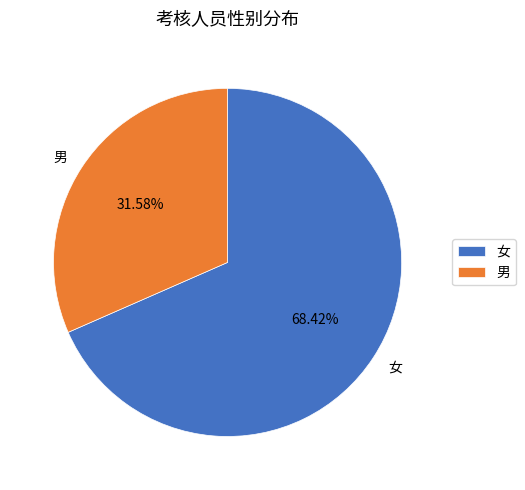

How many segments does this pie chart have?

2